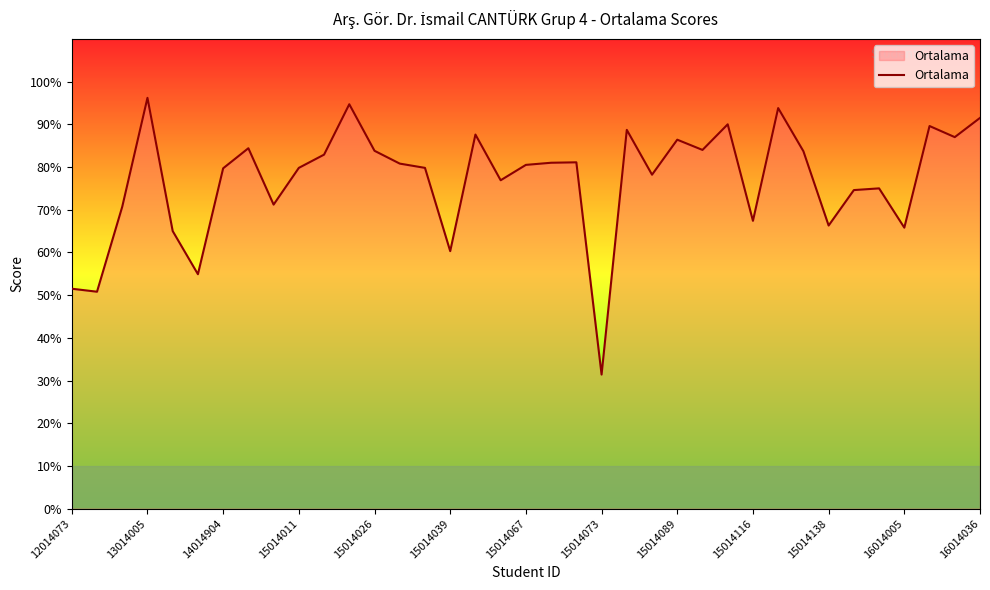

What is the maximum value shown in the chart?

96.2